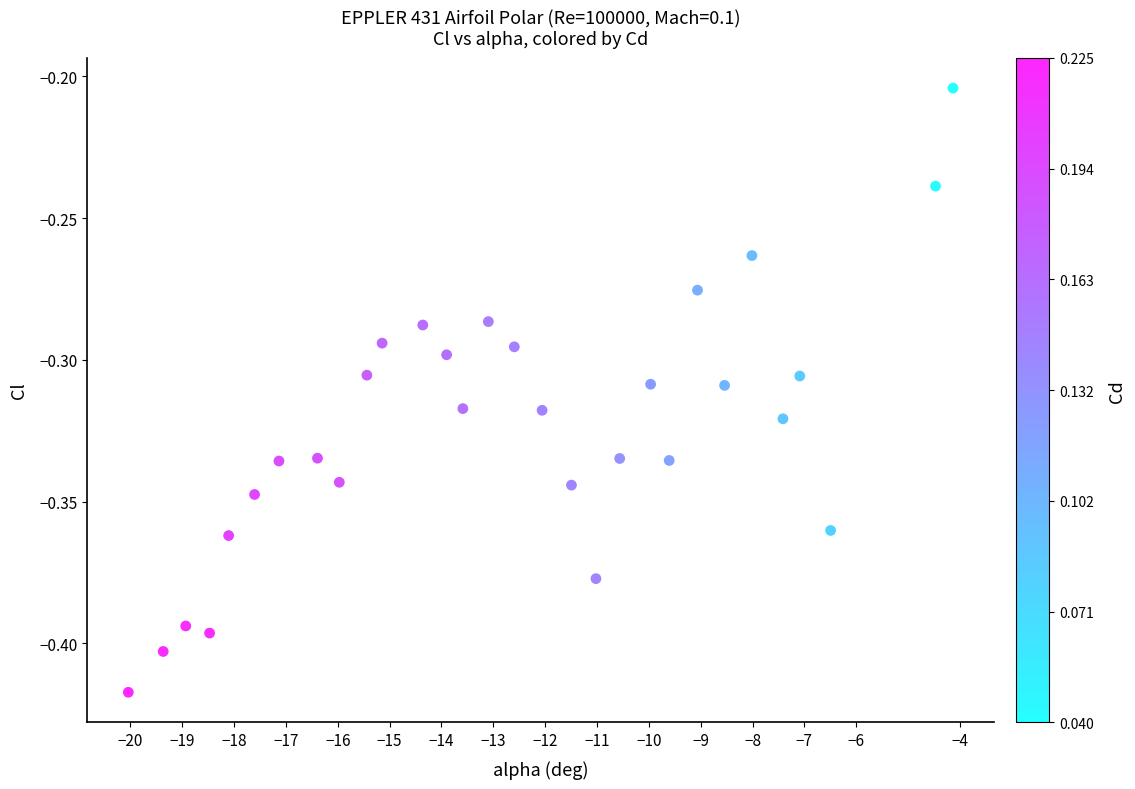

What is the range of X values (max minus min)?

15.9